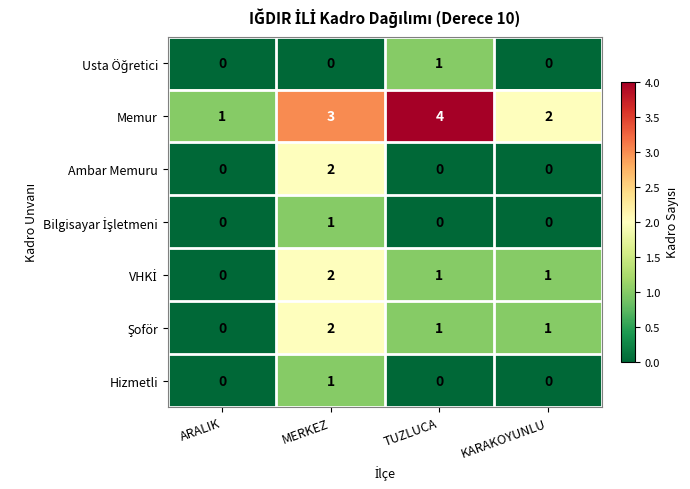

How many Ambar Memuru values are between 0 and 2?

4